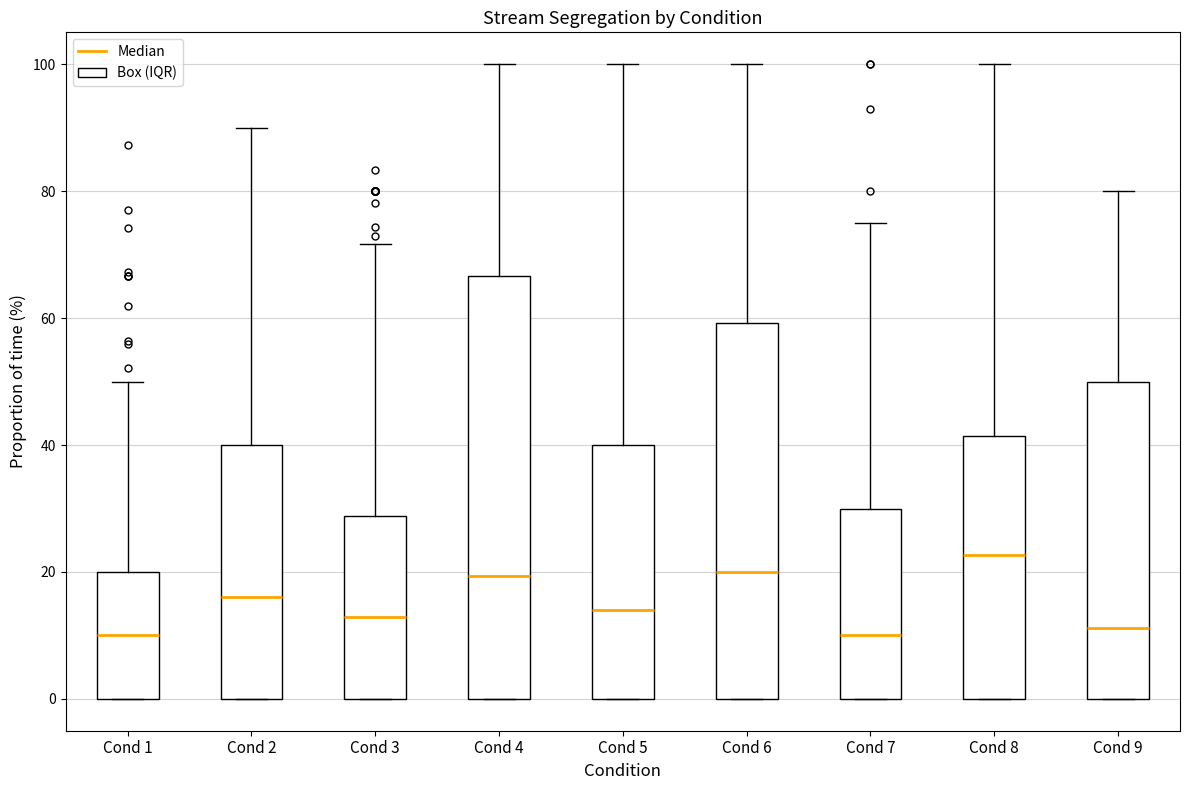

Which box is the tallest, from its lower edge to its upper edge?

Cond 4